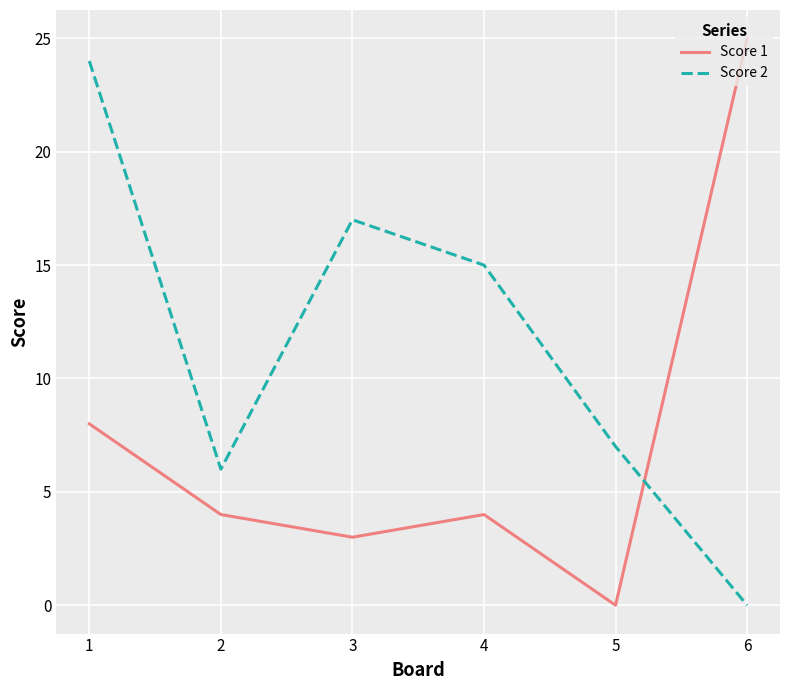

What is the average value of the Score 2 series?

12